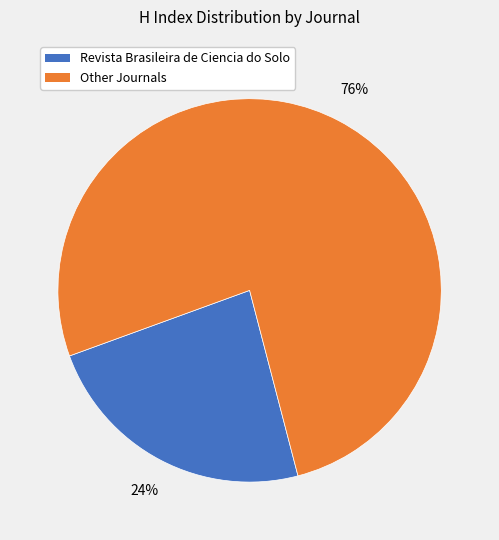

To the nearest percent, what is the average slice percentage?

50%